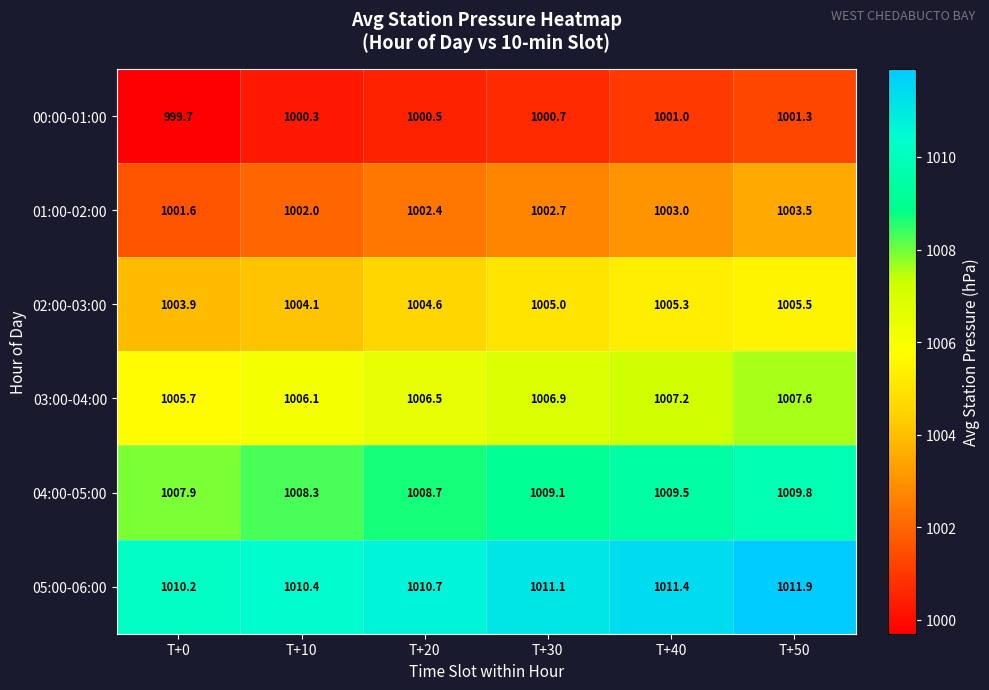

What is the minimum value shown in the chart?

999.7